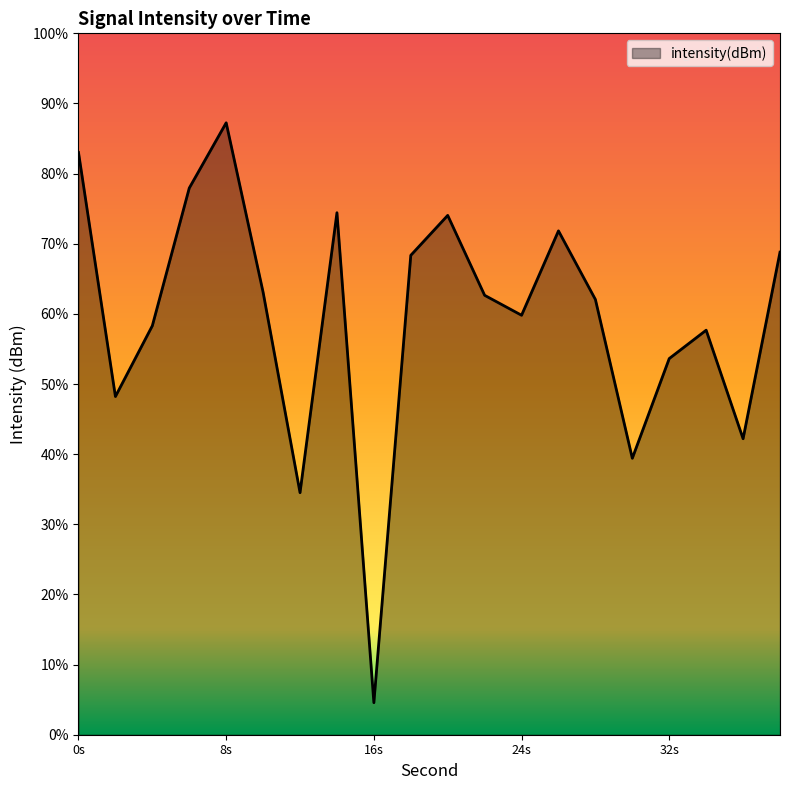

Count the number of data series in this chart.

1